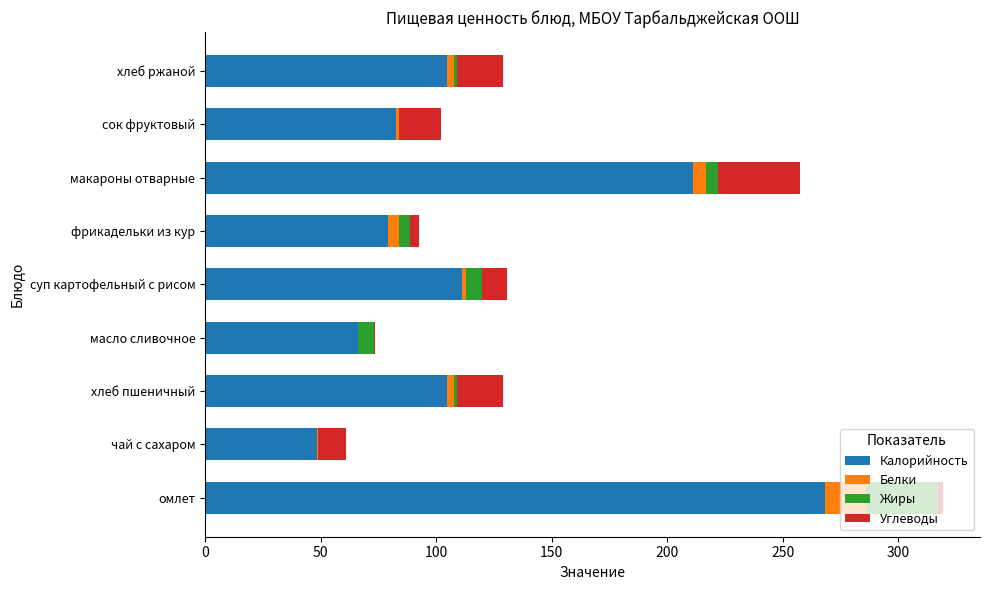

Which category has the highest value in the Калорийность series?

омлет